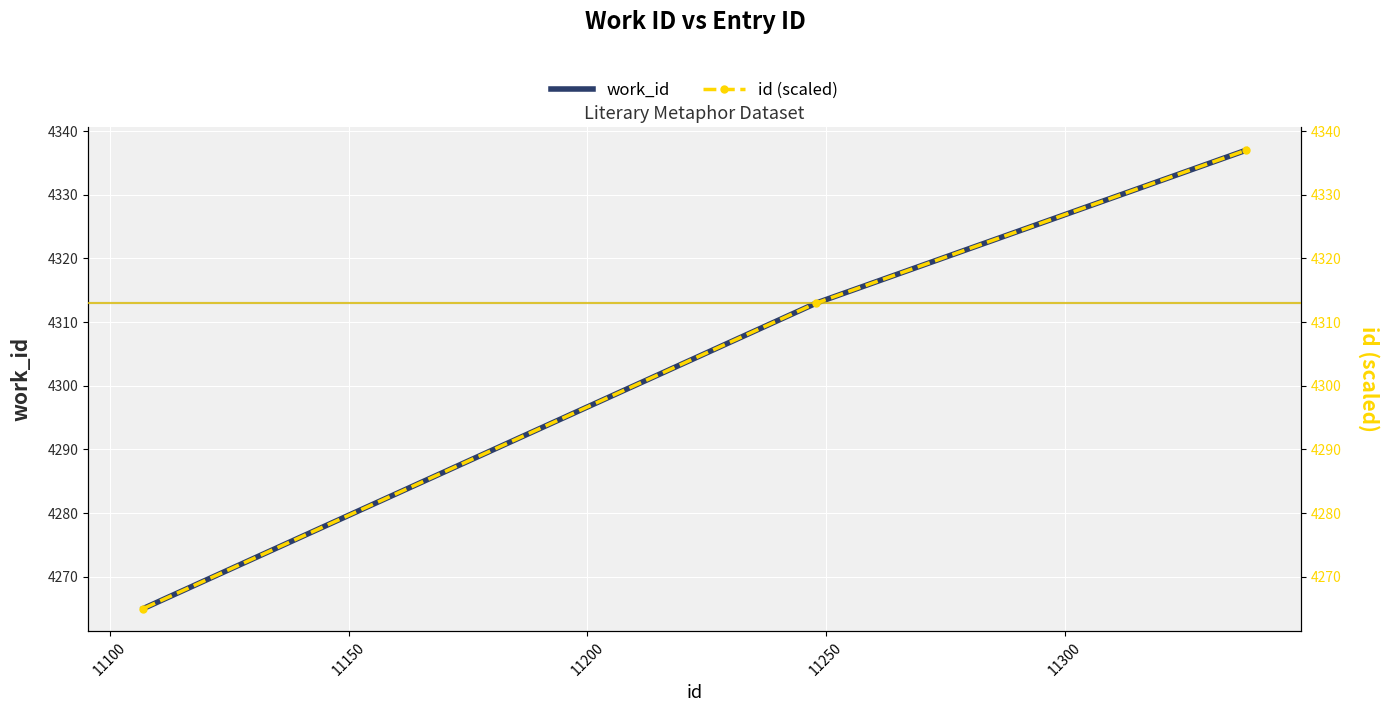

What is the value of the work_id point at the 1st from the left?

4265